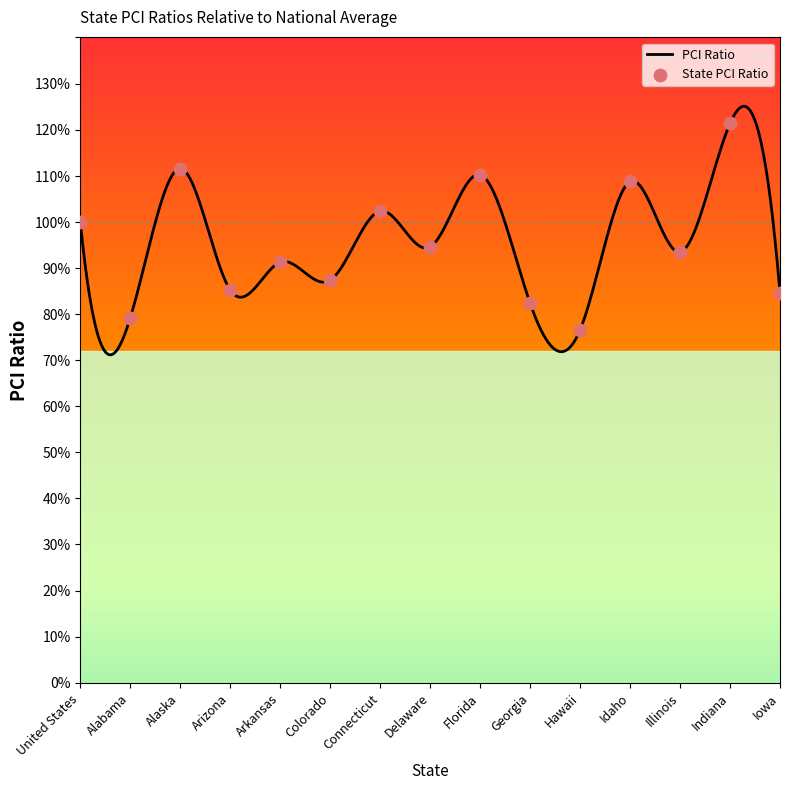

Between Connecticut and Arkansas, which is larger?

Connecticut